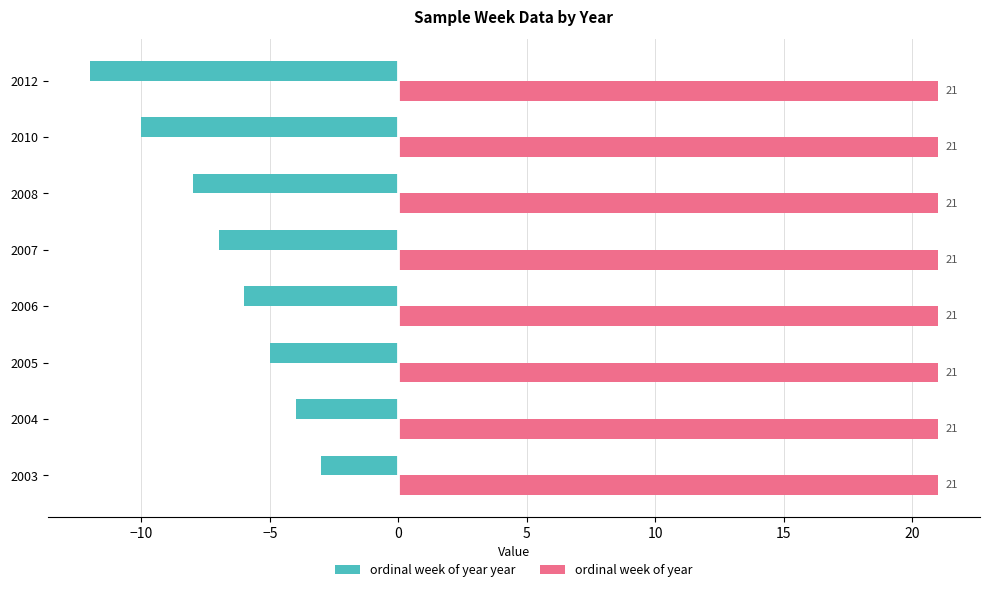

Which series changed the most between 2006 and 2007?

ordinal week of year year